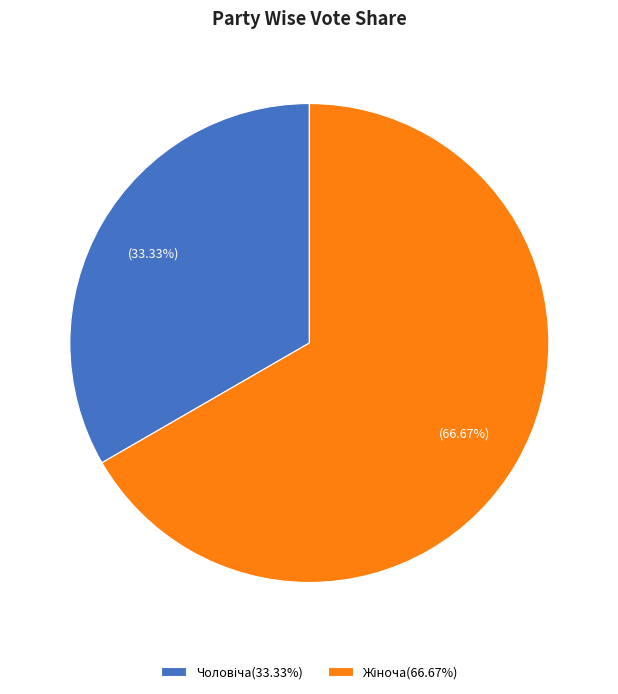

How many segments does this pie chart have?

2